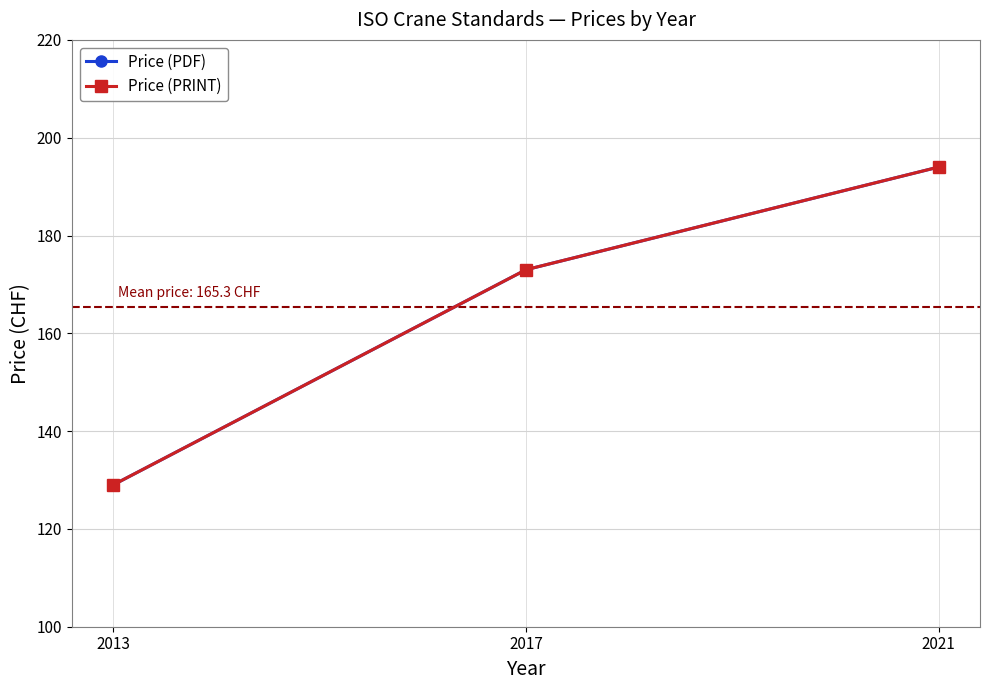

How many data points in Price (PRINT) are above 173?

1